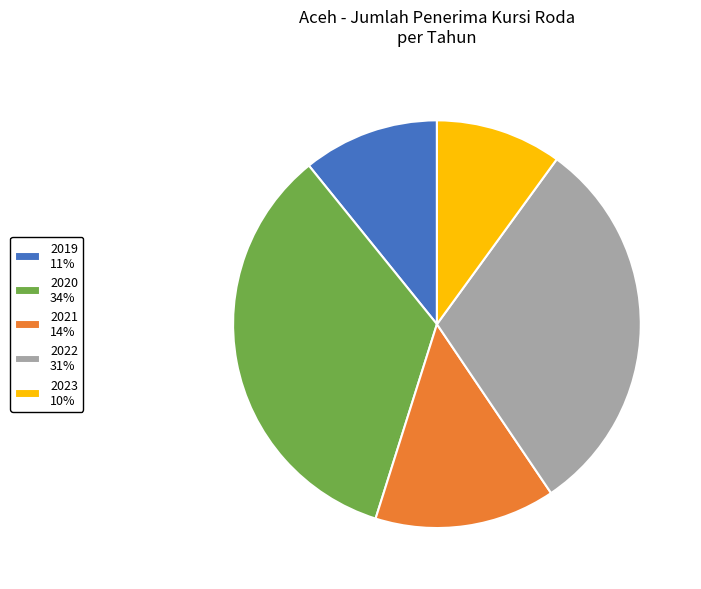

Which slice is the largest?

2020